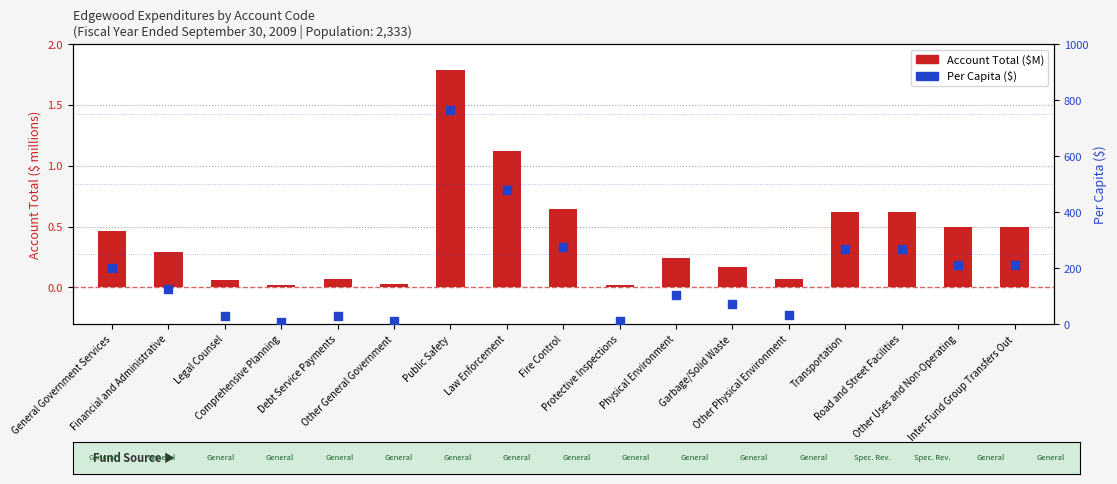

What are all the series names shown in the legend?

Account Total ($M), Per Capita ($)